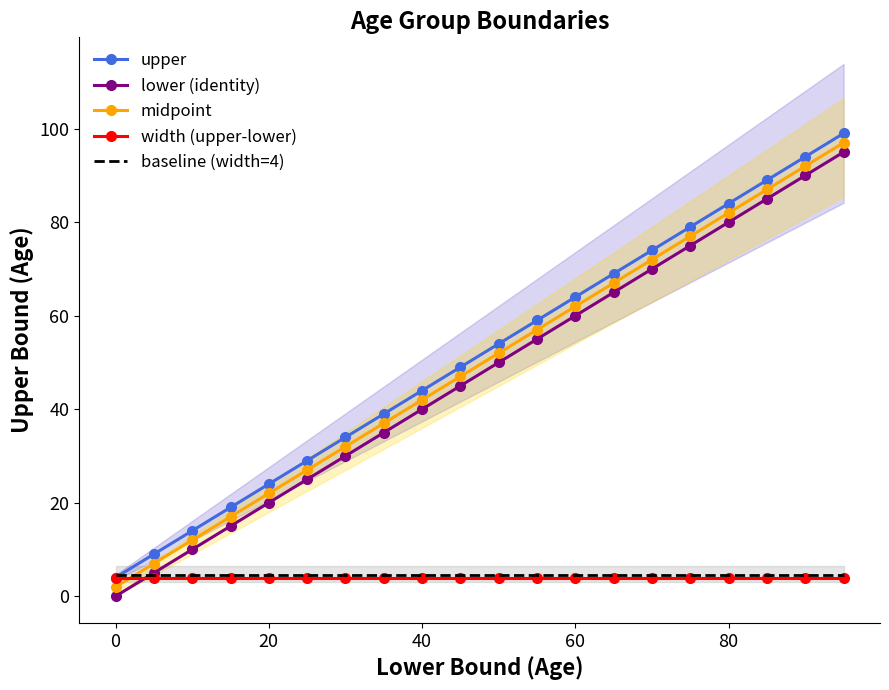

What is the highest value of the lower (identity) series?

95.0